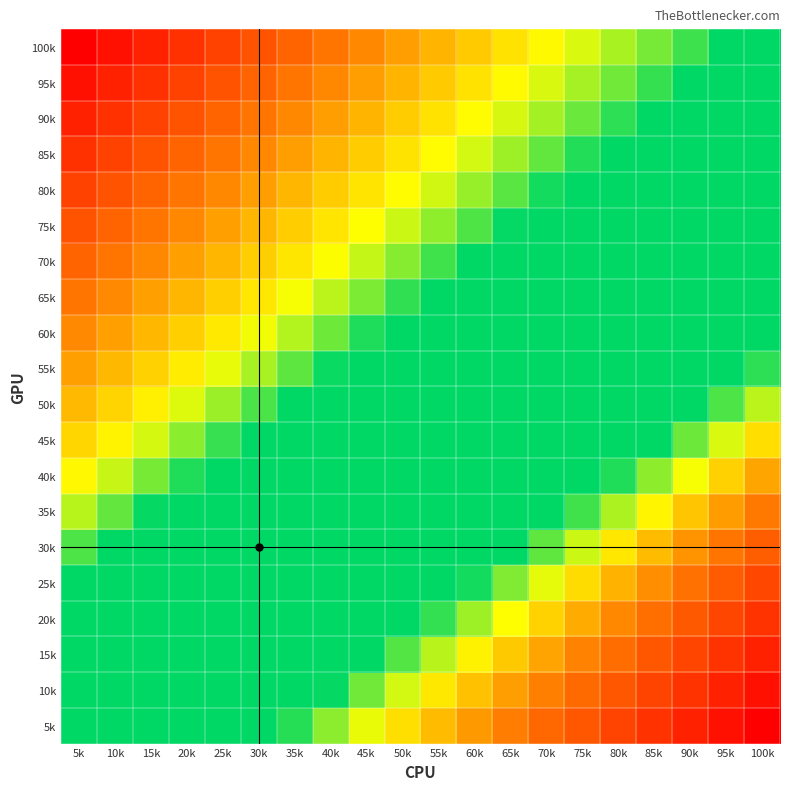

Which has a higher value, 75k or 55k?

75k